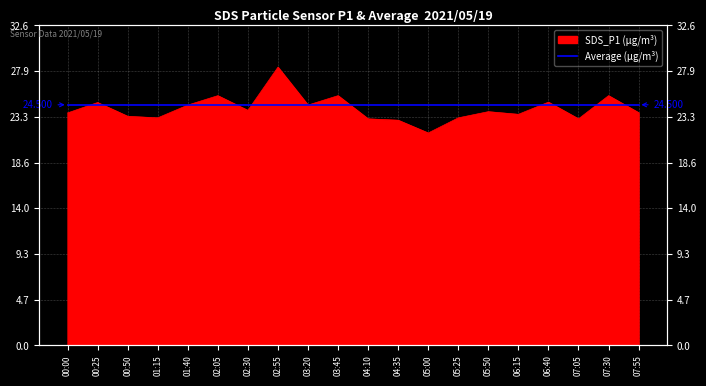

How many interior local peaks (higher than both neighbors) does the data have?

7